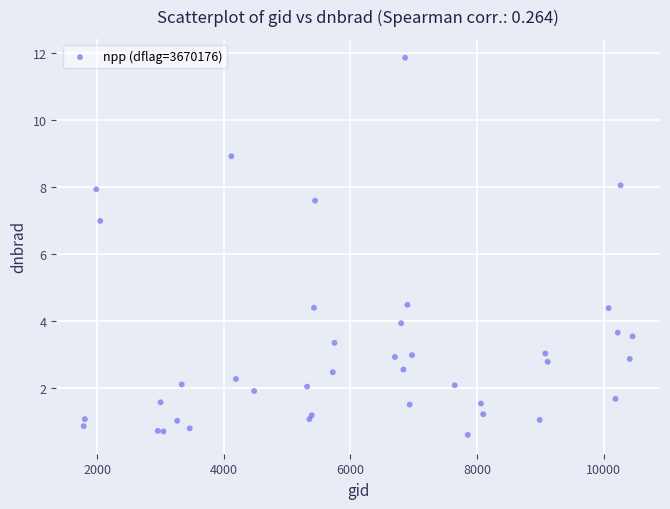

What Y value in the scatter plot is closest to 6?

7.0